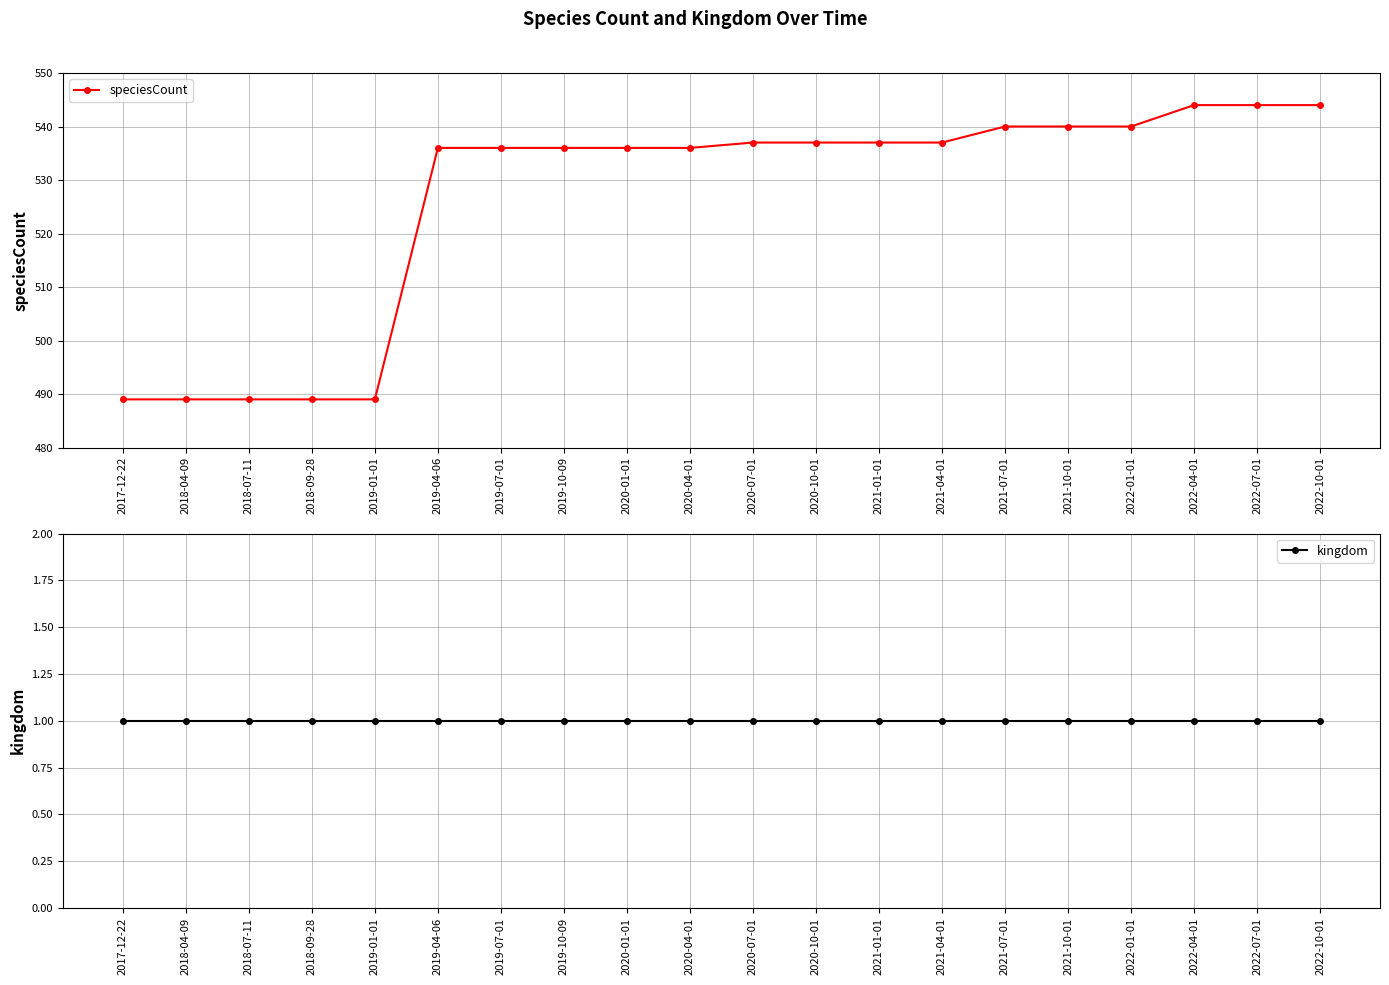

What is the minimum value shown in the chart?

1